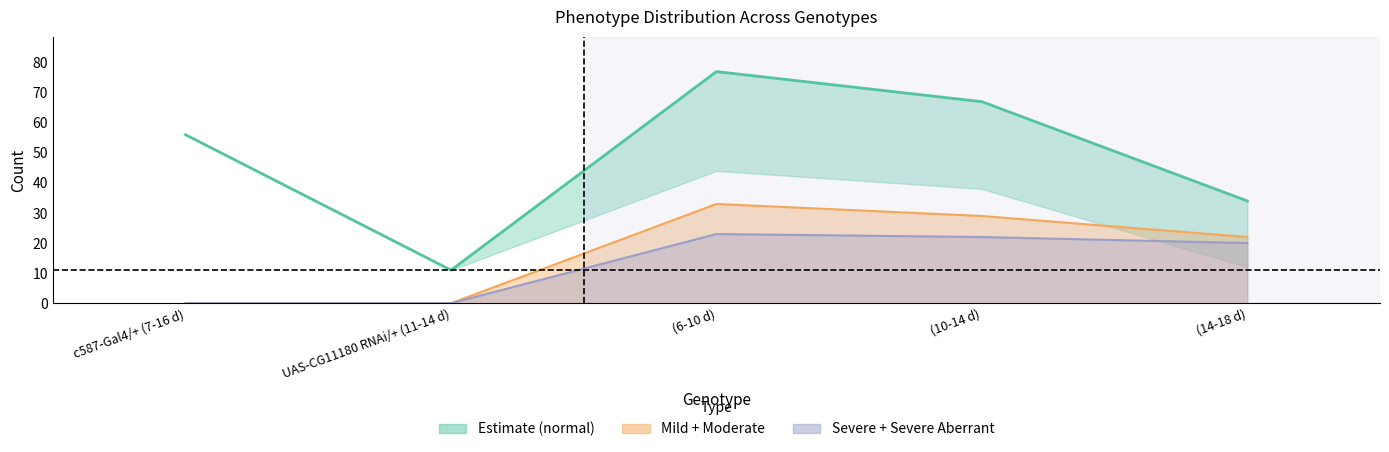

What is the difference between the maximum and minimum values in the moderate series?

66